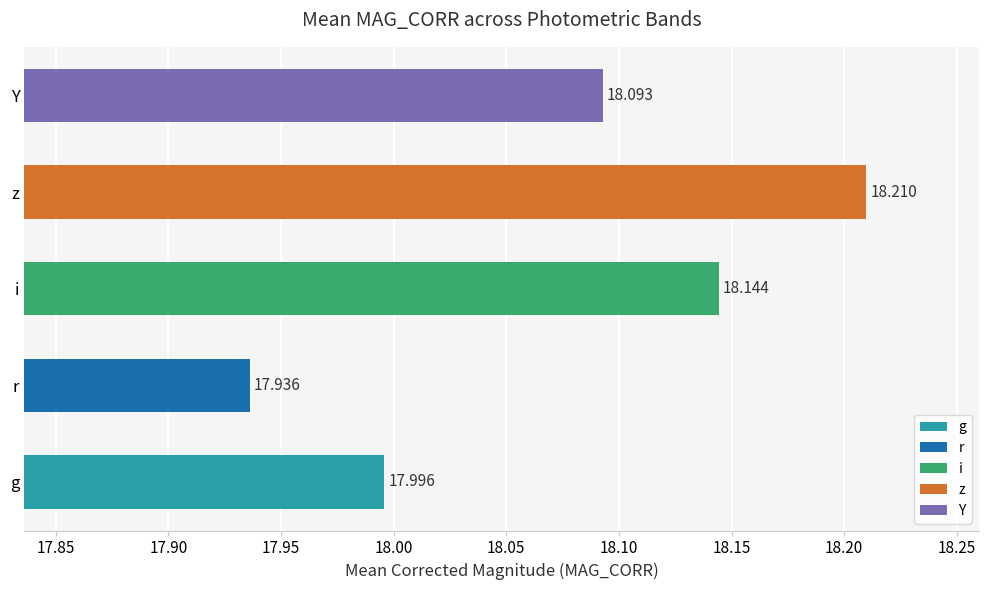

What is the difference between the maximum and second lowest values?

0.2